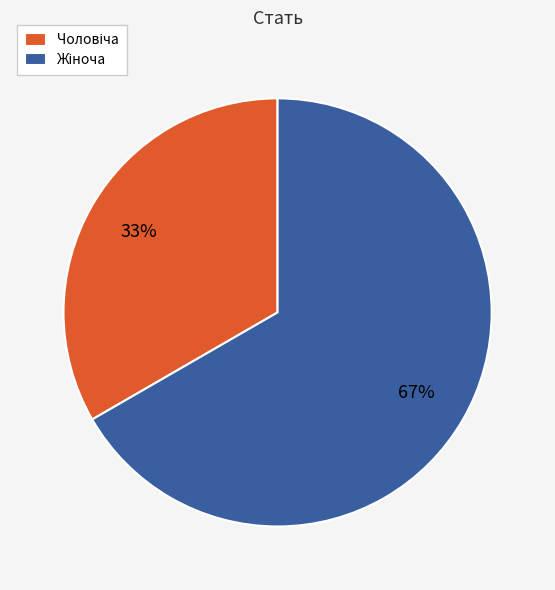

To the nearest percent, what is the average slice percentage?

50%